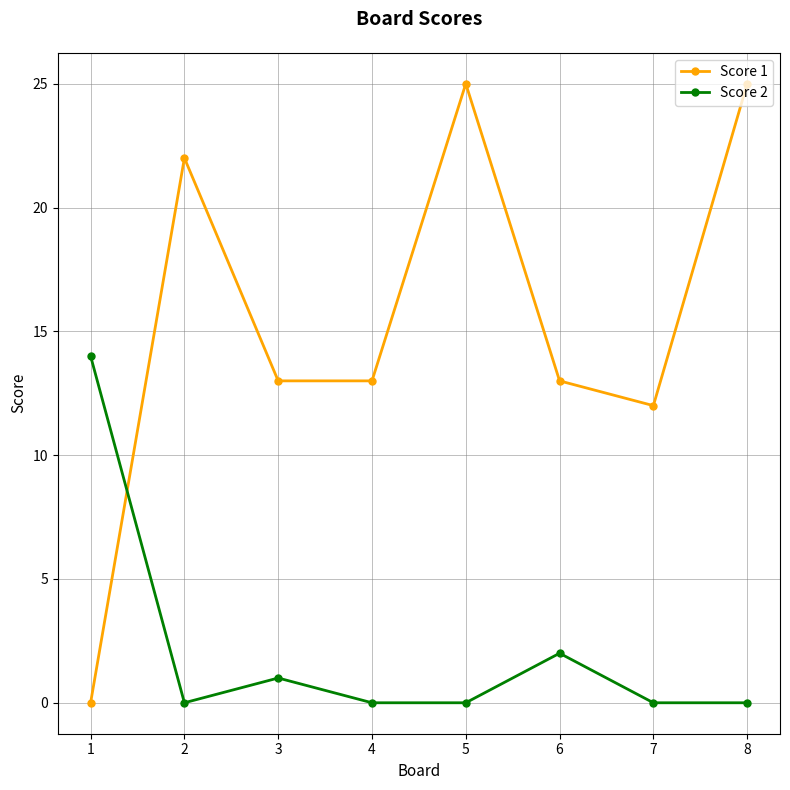

True or false: Score 1 has more than 0 interior local peaks.

True